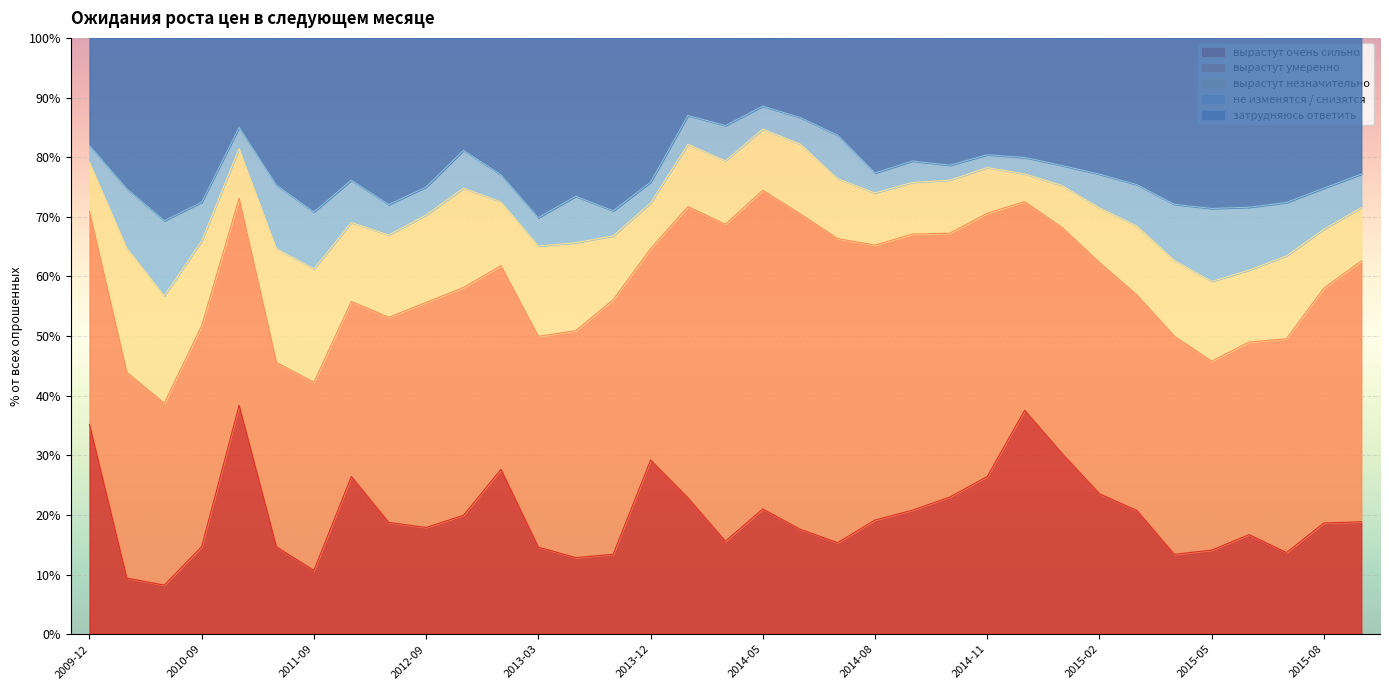

At how many categories does at least one series exceed 2?

35